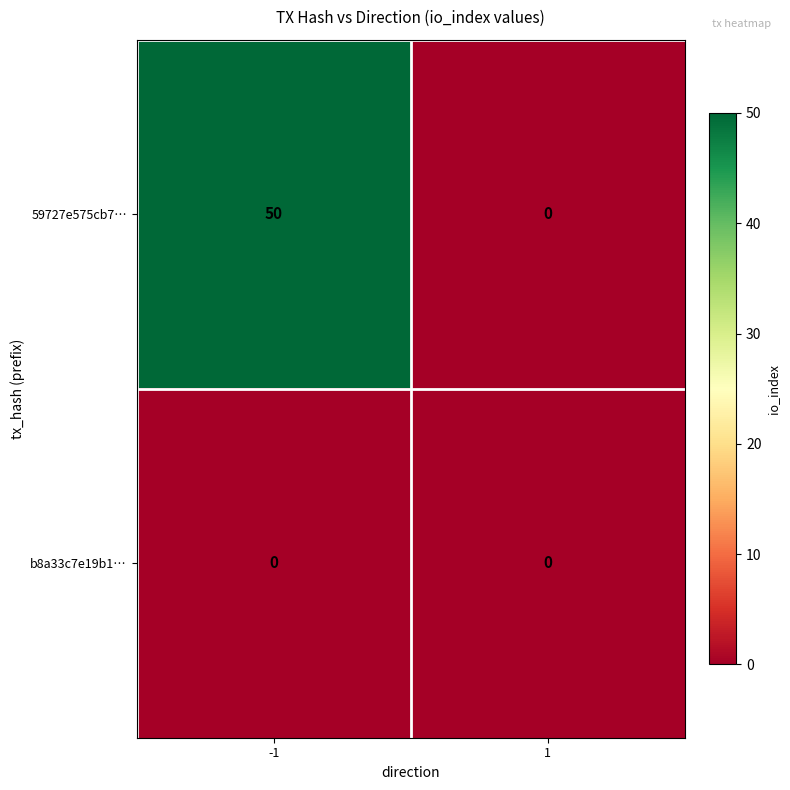

The 59727e575cb7… series shows 0 at 1. True or false?

True